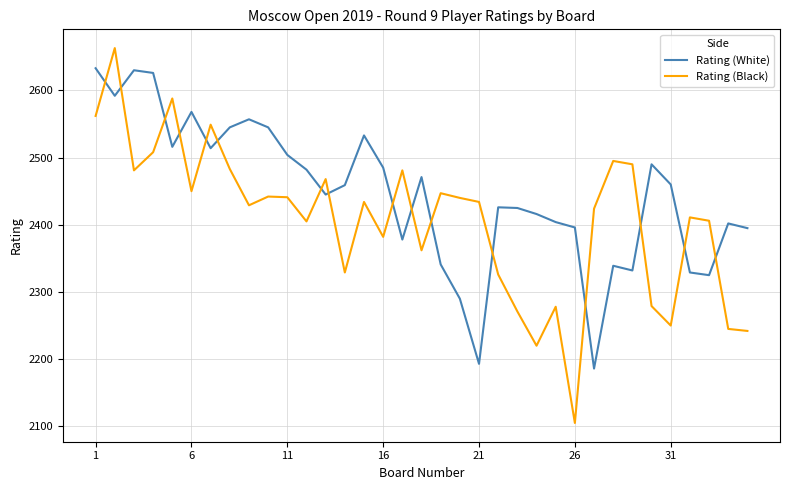

What is the greatest value displayed?

2663